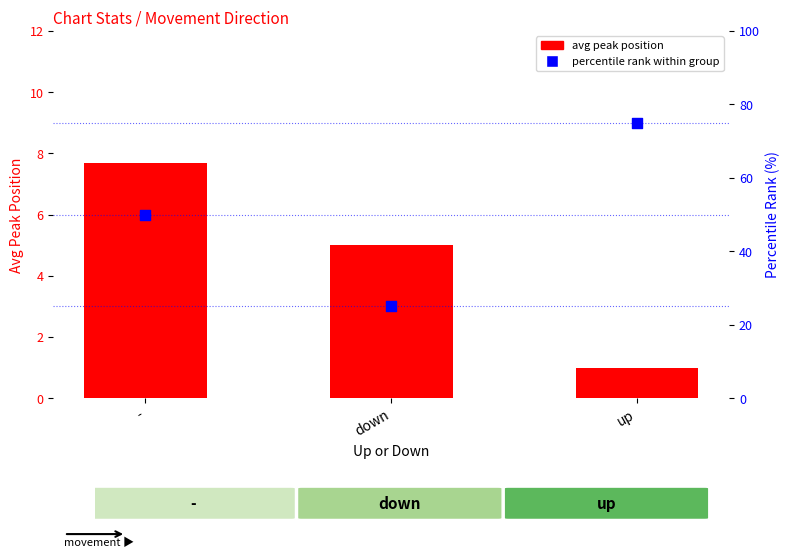

Which series has the largest total across all categories?

percentile rank within group